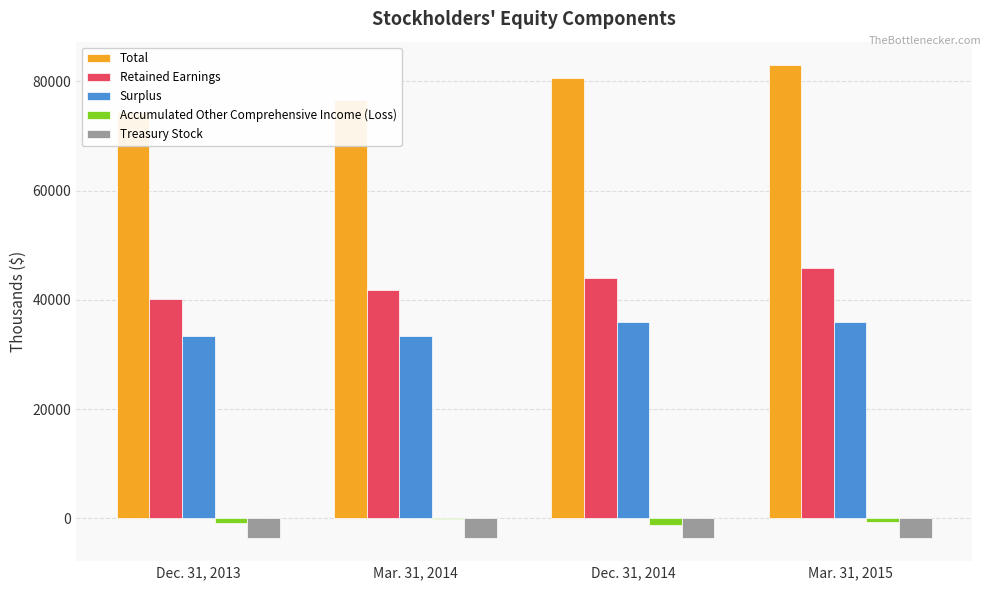

List the series in order of their peak value, highest first.

Total, Retained Earnings, Surplus, Accumulated Other Comprehensive Income (Loss), Treasury Stock